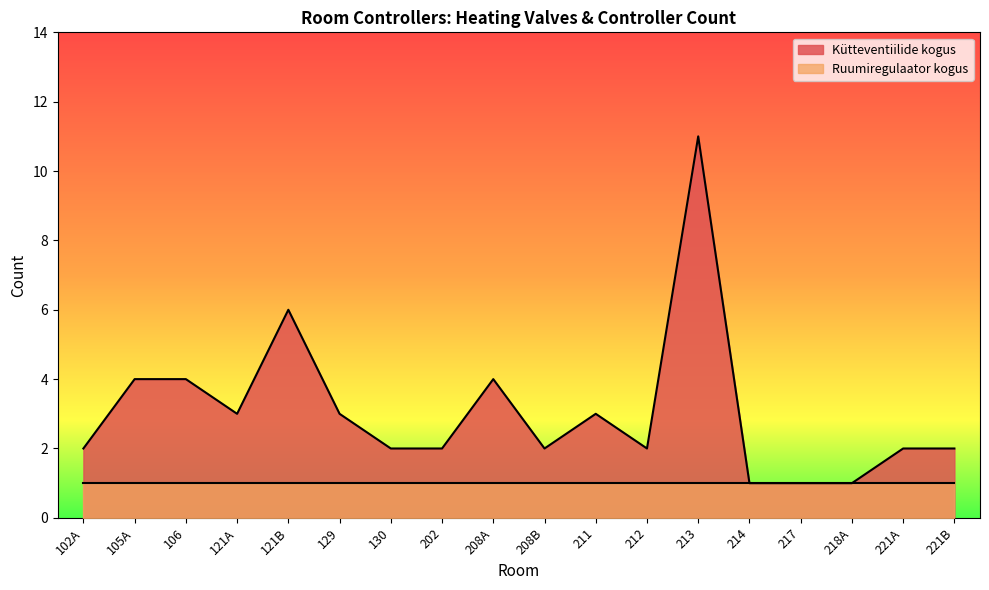

Reading left to right, list all the values displayed in this chart.

102A=2	105A=4	106=4	121A=3	121B=6	129=3	130=2	202=2	208A=4	208B=2	211=3	212=2	213=11	214=1	217=1	218A=1	221A=2	221B=2